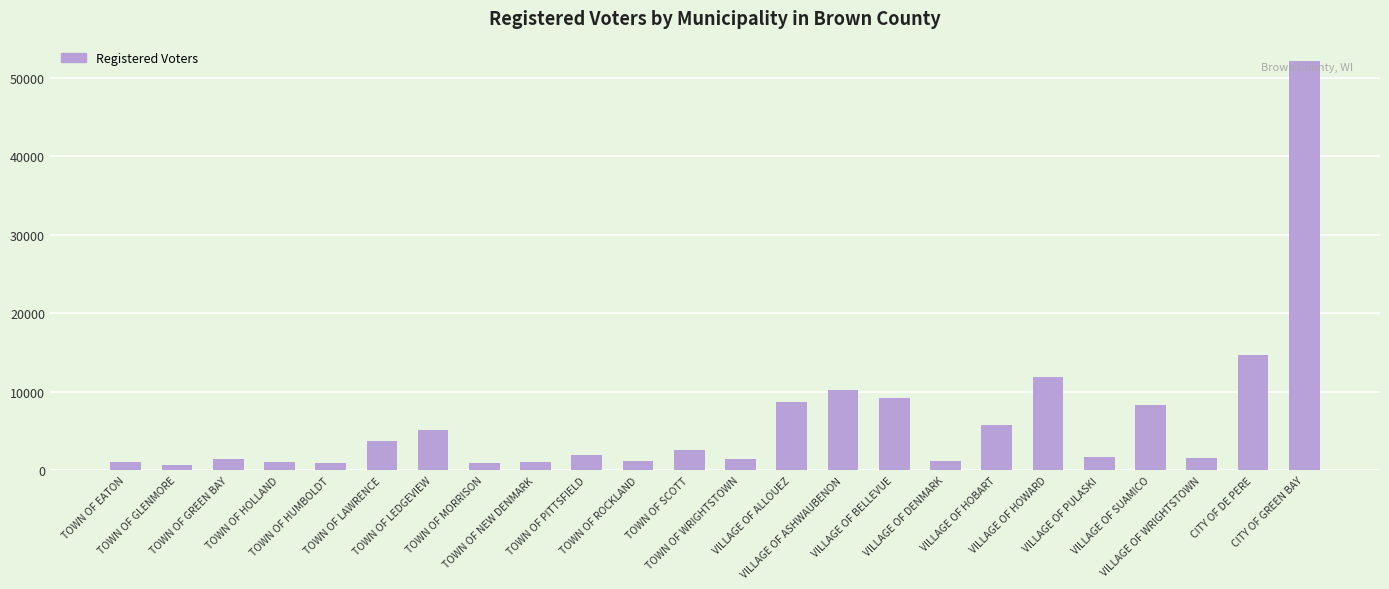

What is the approximate value at TOWN OF WRIGHTSTOWN?

1458